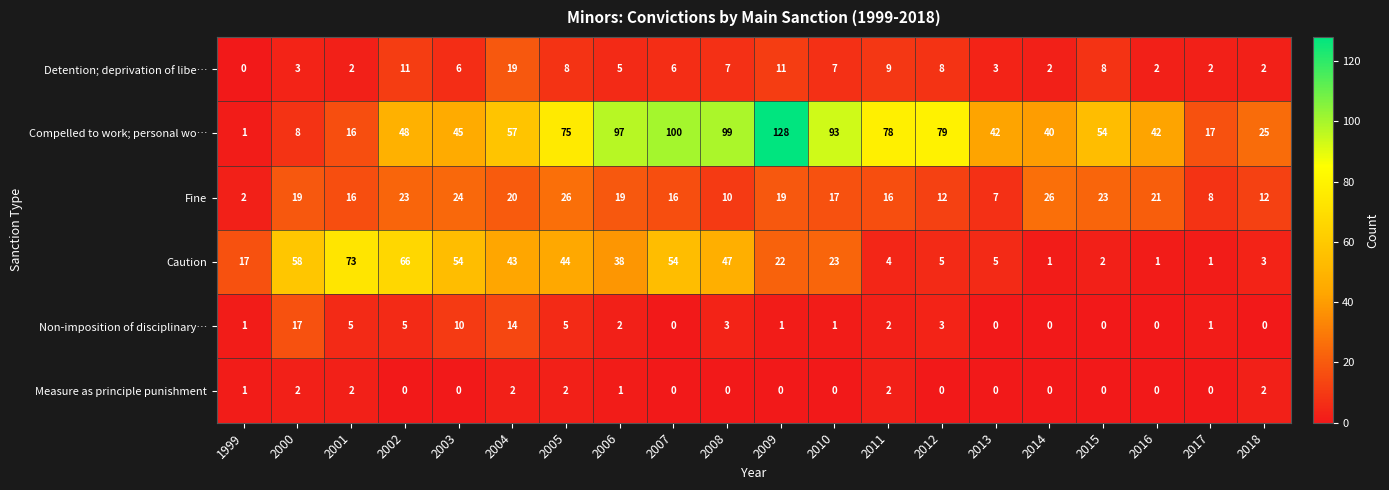

The Compelled to work; personal wo… series shows 42 at 2016. True or false?

True